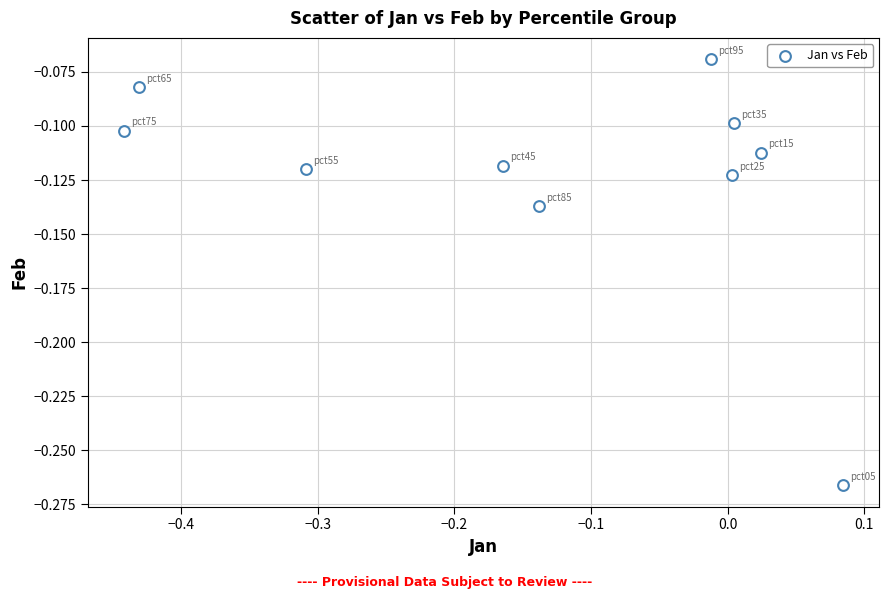

What is the range of X values (max minus min)?

0.5